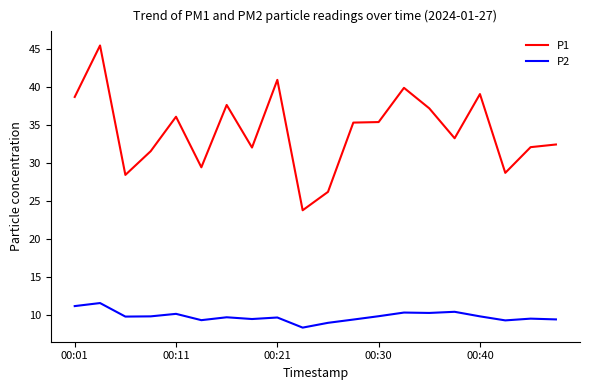

In P2, how many points are higher than both neighbors (excluding endpoints)?

7